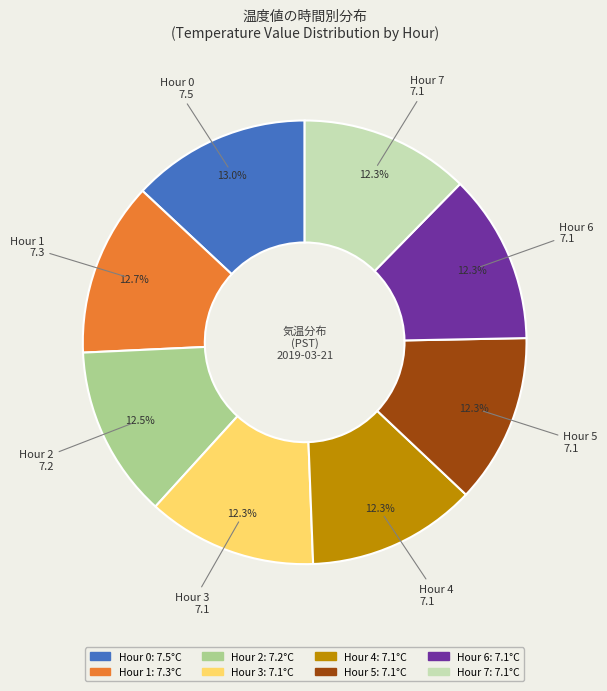

What is the ratio of the value at Hour 0 to the value at Hour 5?

1.1